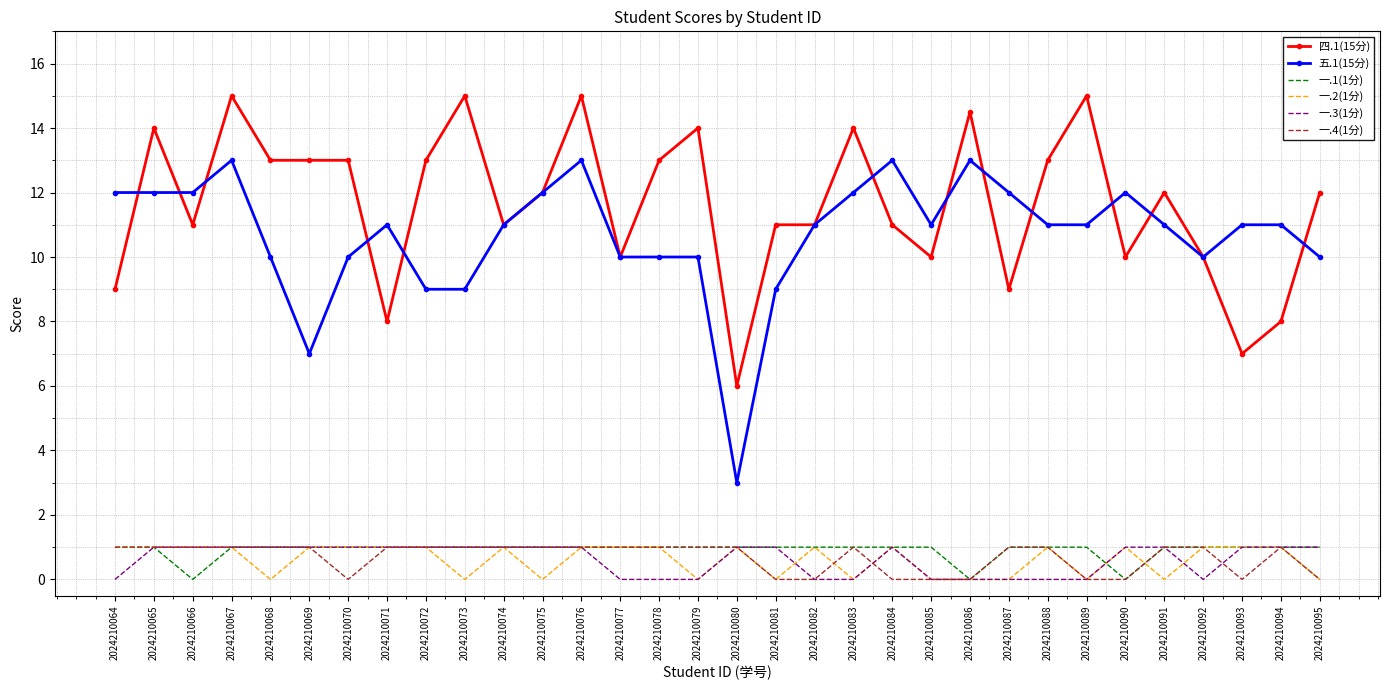

What is the difference between the second highest and minimum values in the 一.3(1分) series?

1.0